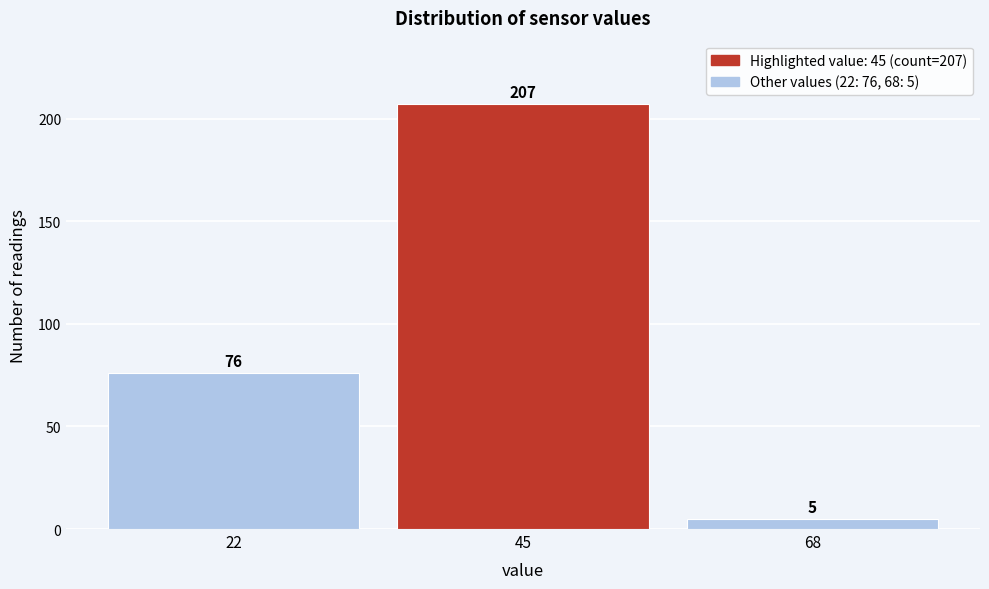

Reading right to left, transcribe all the data shown in this chart.

68=5	45=207	22=76